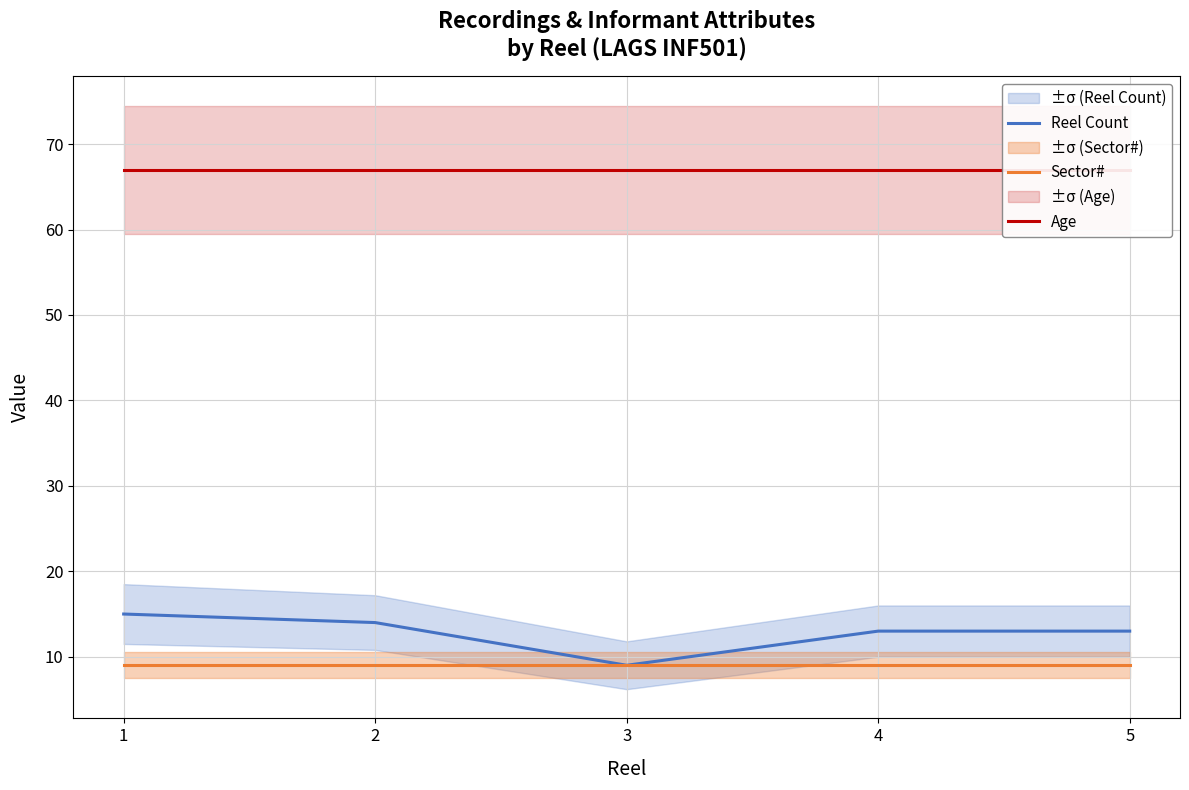

At which category does the chart reach its minimum across all series?

3